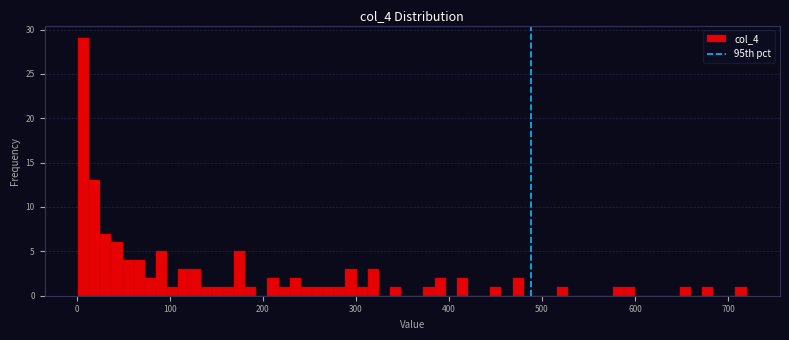

Around what value on the x-axis is the tallest bar? Give the approximate position of its centre, as read against the axis.

10